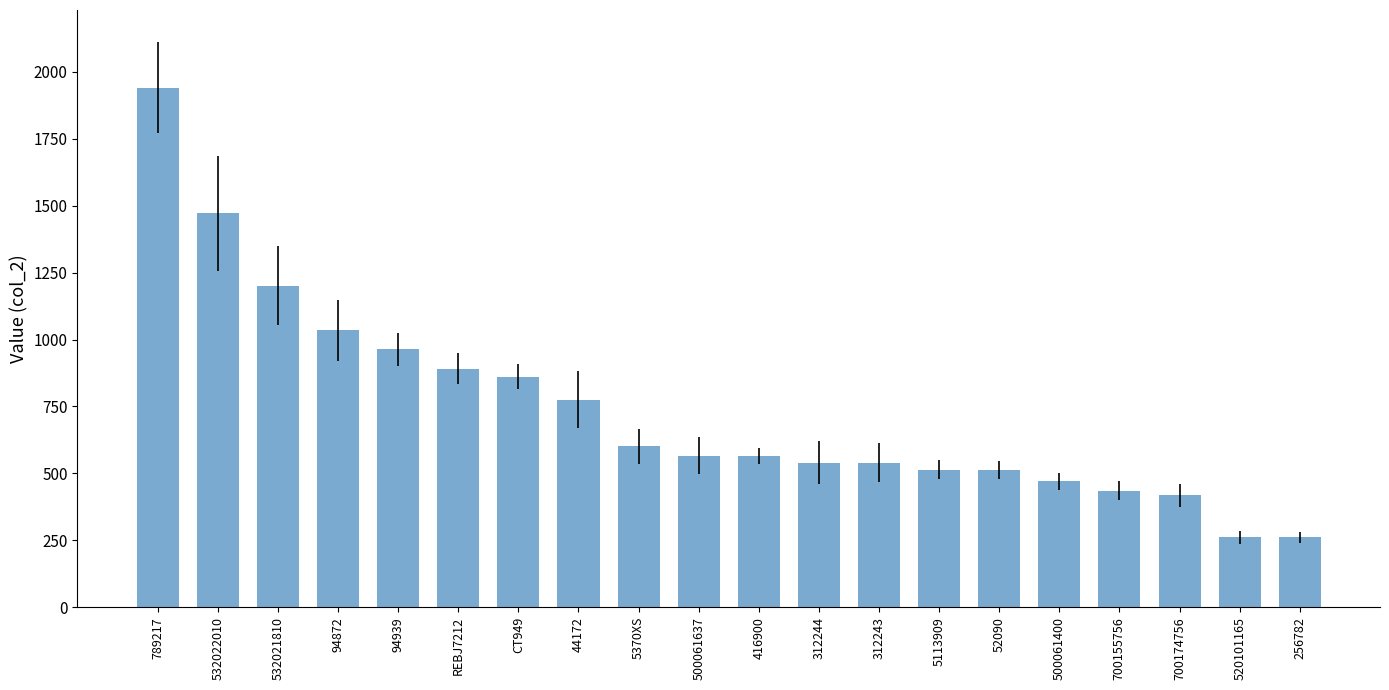

The chart shows a value of 1035 at 94872. True or false?

True